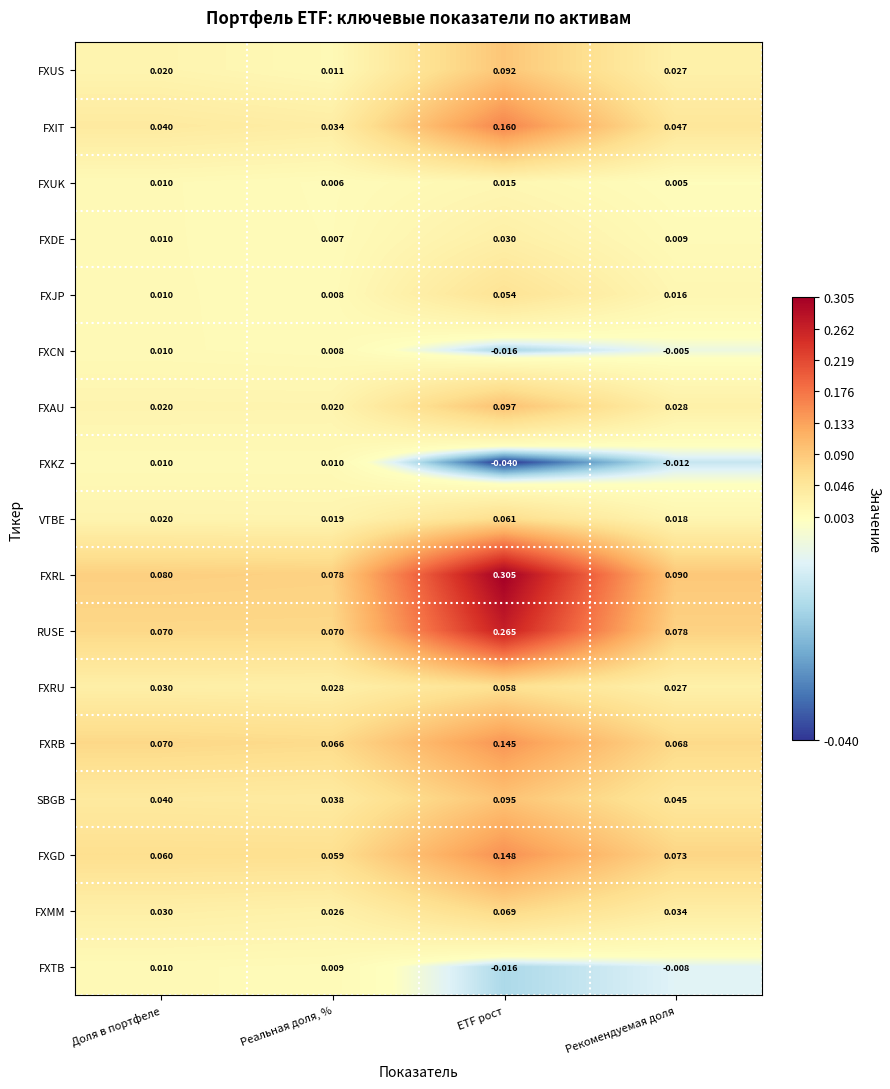

Which series has the widest spread of values?

FXRL